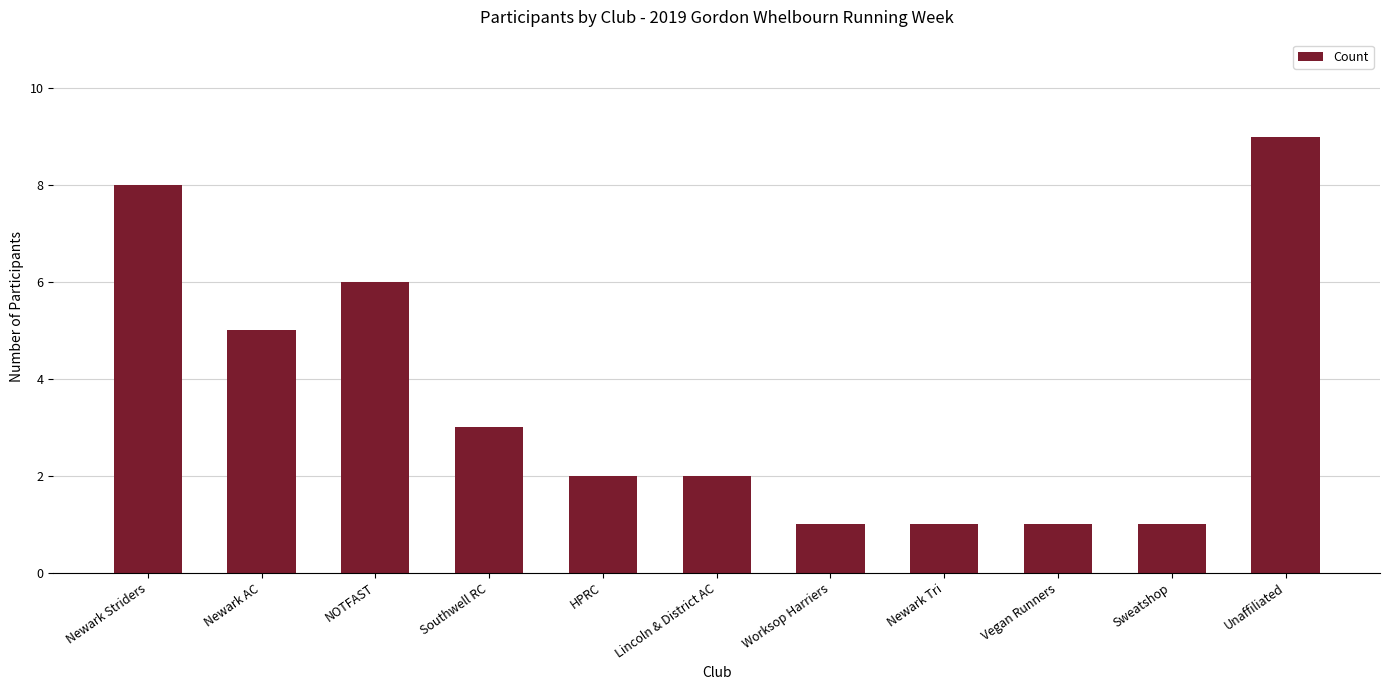

True or false: the data shows 13 at Unaffiliated.

False